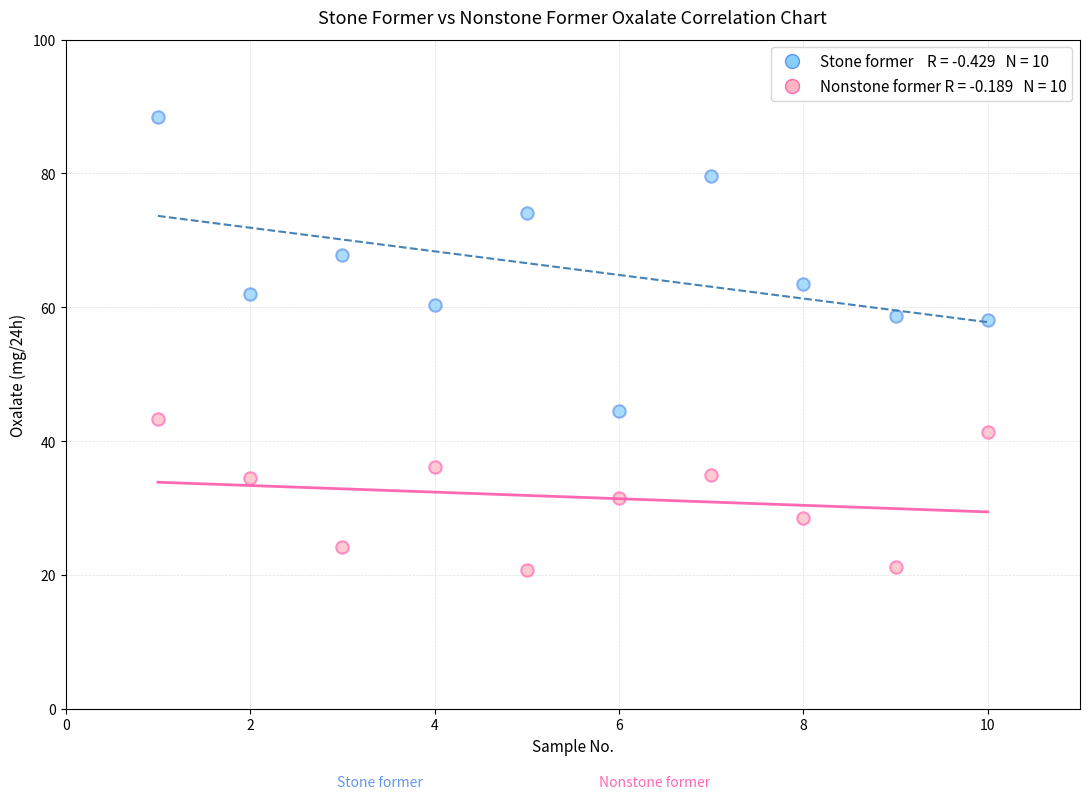

Across all data points, what is the range of Y values (max minus min)?

67.7